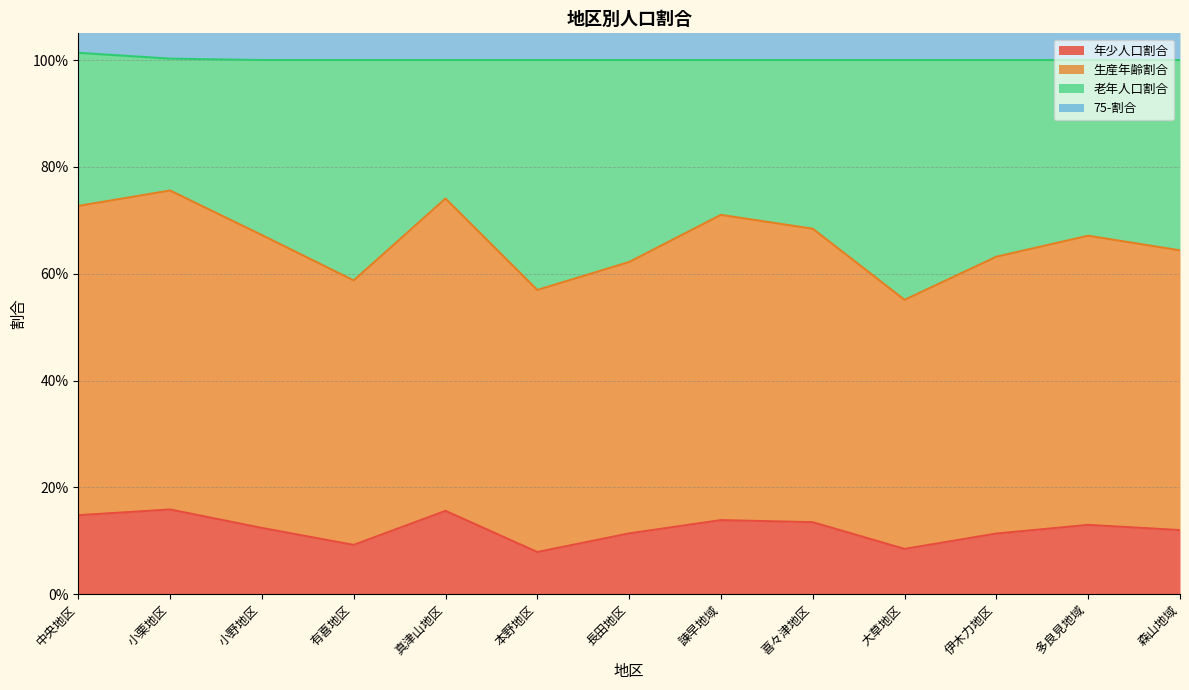

In 生産年齢割合, how many points are lower than both neighbors (excluding endpoints)?

3